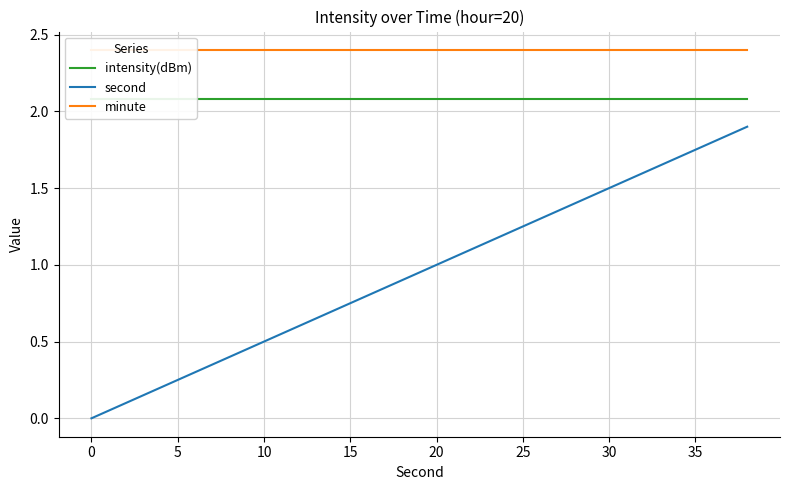

Which series has the largest total across all categories?

minute